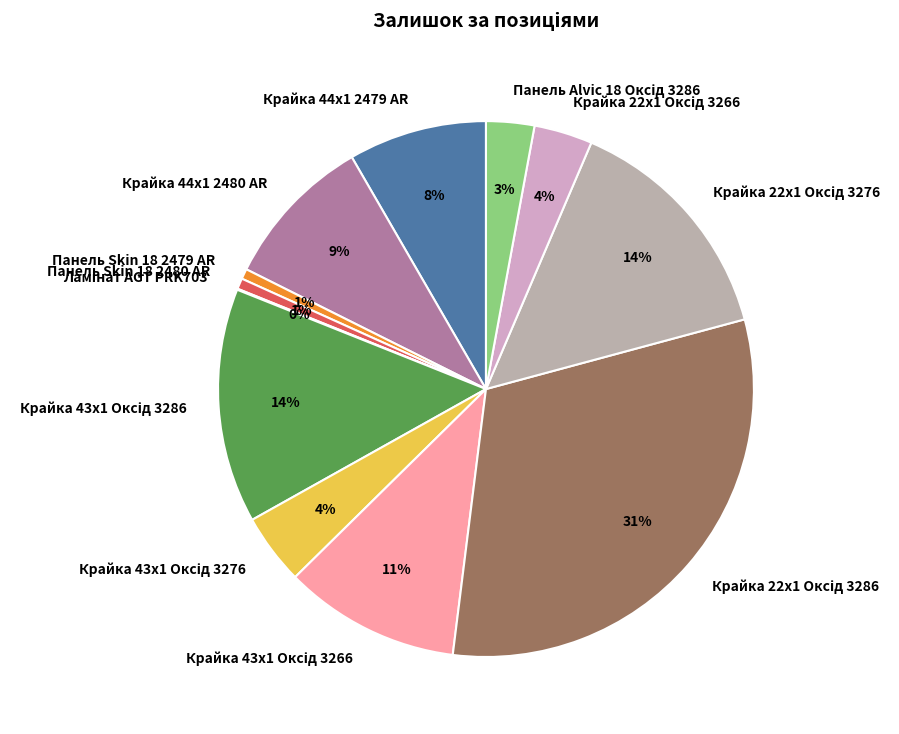

To the nearest percent, what is the difference between the largest and smallest slice percentages?

31%